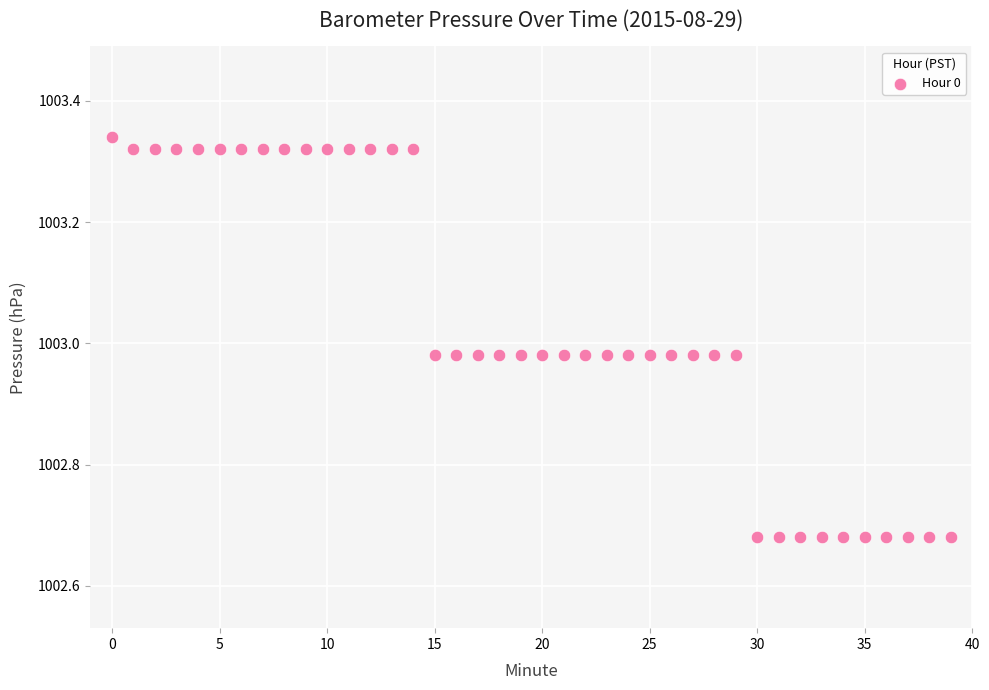

What is the range of Y values (max minus min)?

0.7